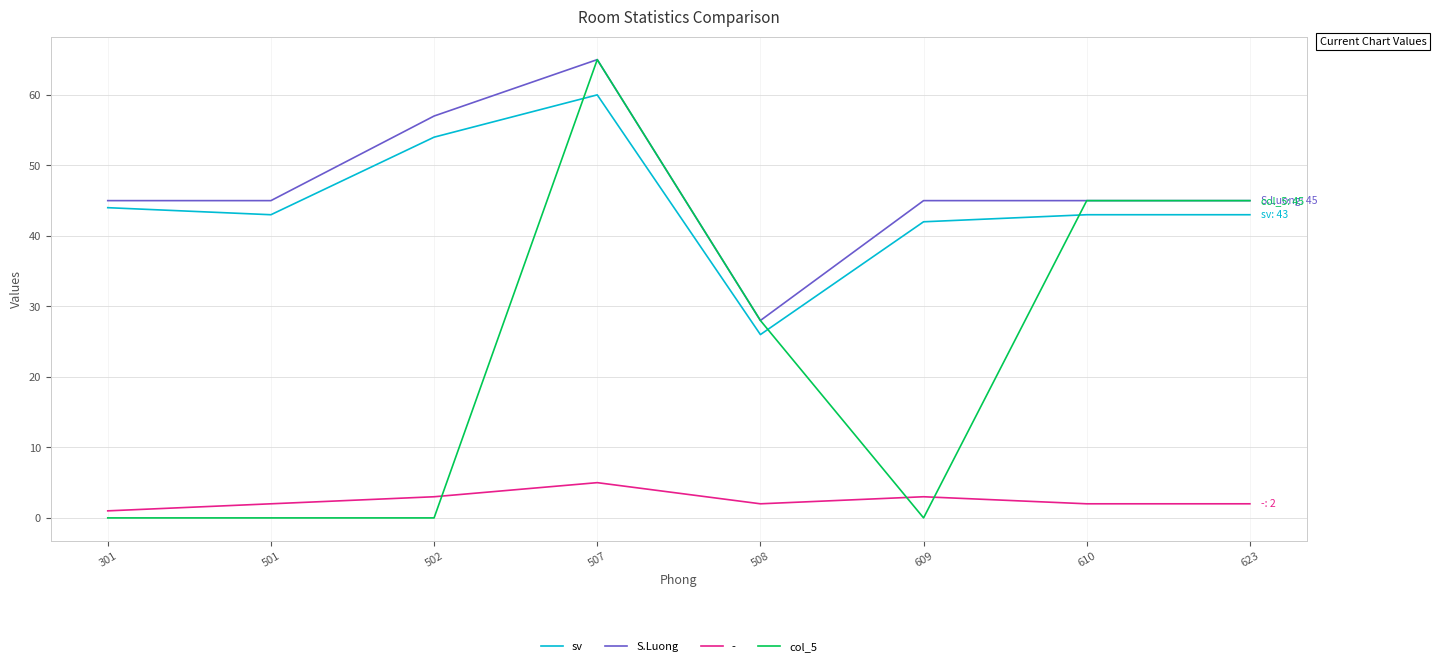

Where does the sv series first go above 43?

301